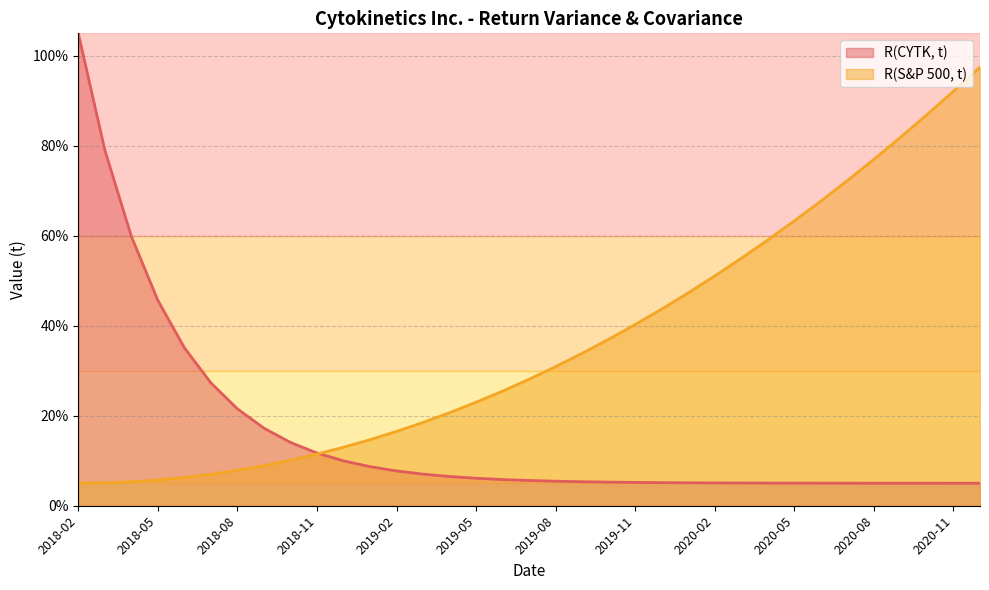

What is the difference between the maximum and second lowest values in the R(S&P 500, t) line series?

92.4